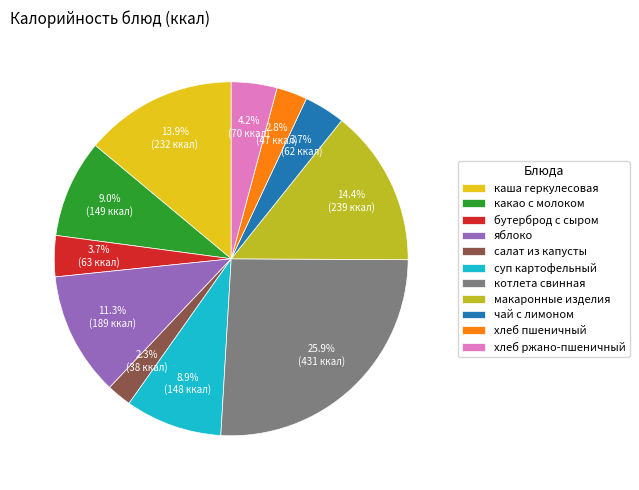

How many segments does this pie chart have?

11